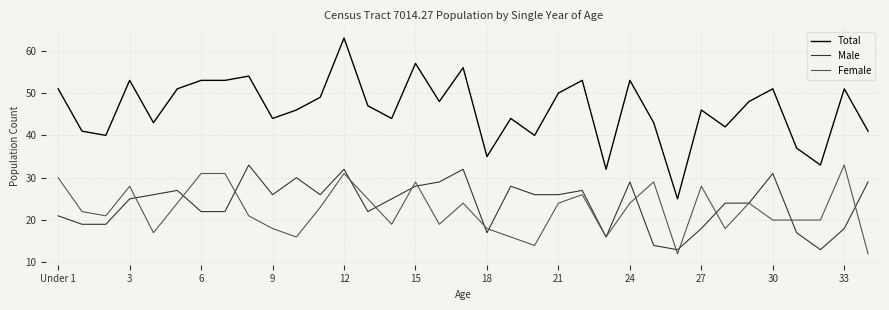

Which series has the largest total across all categories?

Total